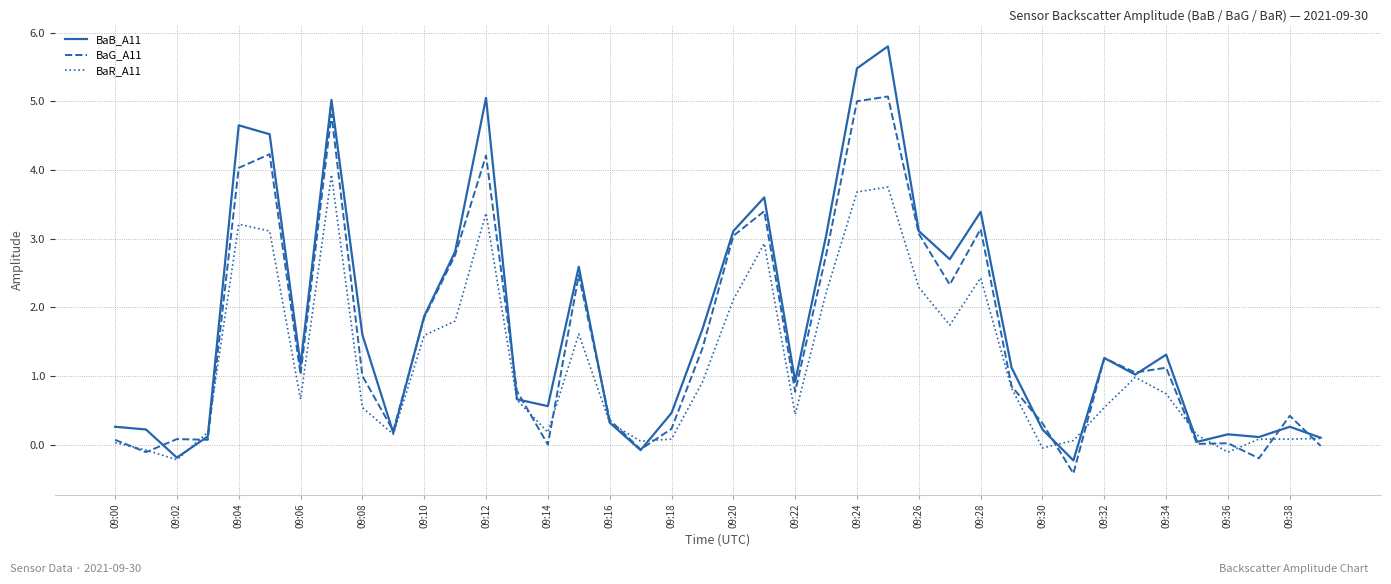

List the series in order of their overall mean, highest first.

BaB_A11, BaG_A11, BaR_A11